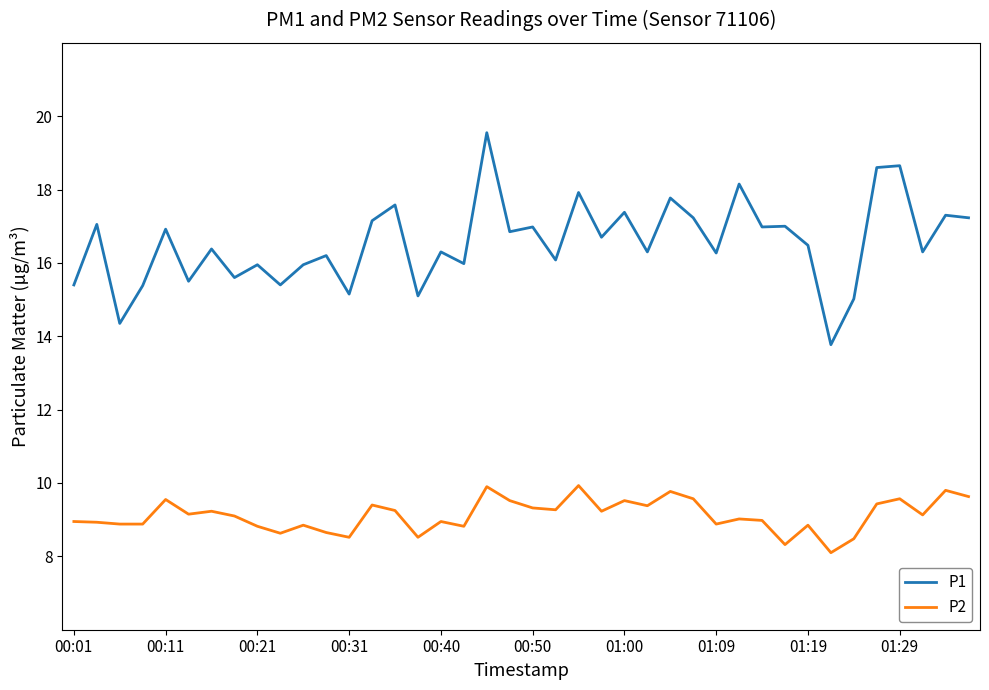

True or false: P2 and P1 intersect in this chart.

False